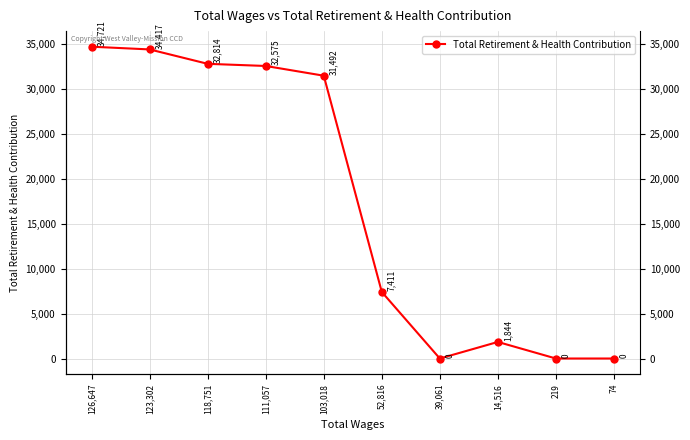

How many series are shown in this chart?

1